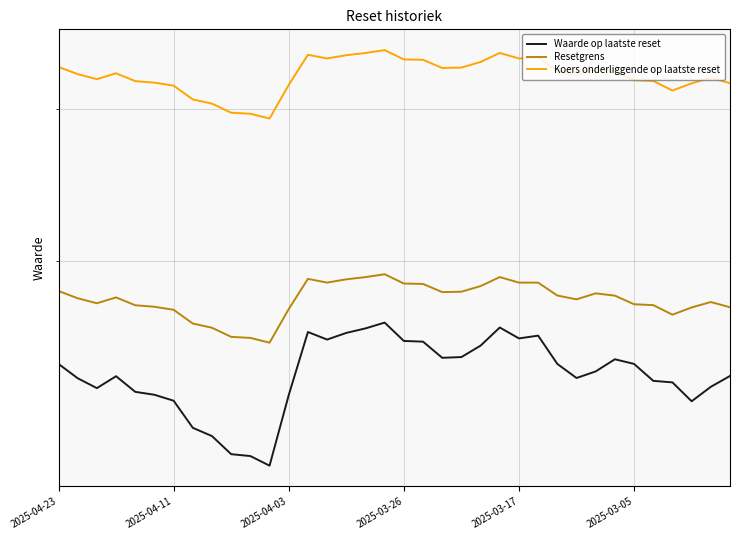

Where is Koers onderliggende op laatste reset nearest to the value 32?

2025-04-03